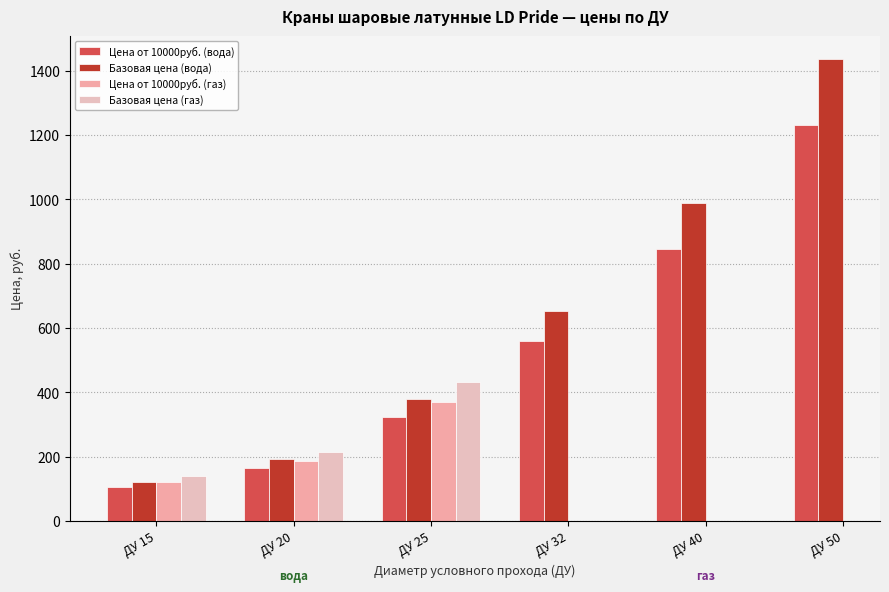

Rank the series at ДУ 20 from lowest to highest value.

Цена от 10000руб. (вода), Цена от 10000руб. (газ), Базовая цена (вода), Базовая цена (газ)